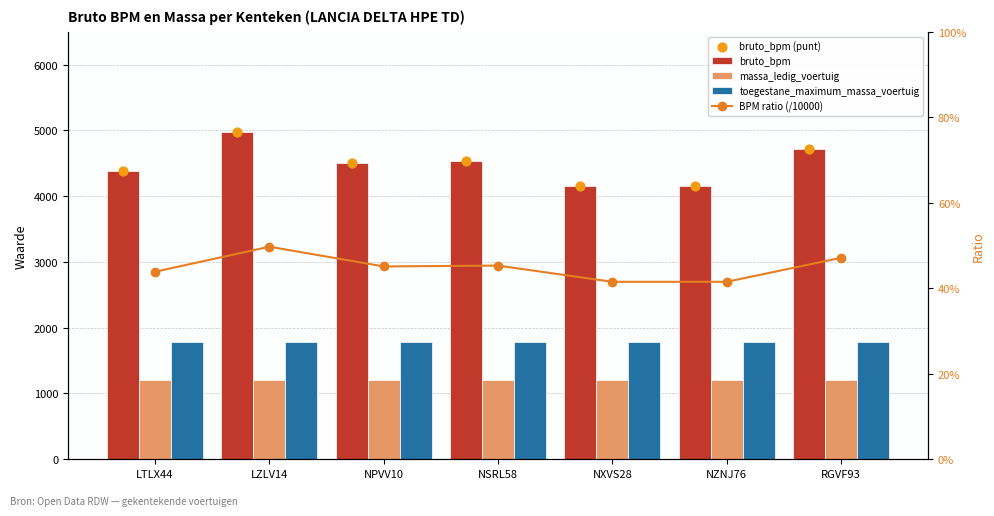

What are all the series names shown in the legend?

bruto_bpm, massa_ledig_voertuig, toegestane_maximum_massa_voertuig, bruto_bpm (punt), BPM ratio (/10000)